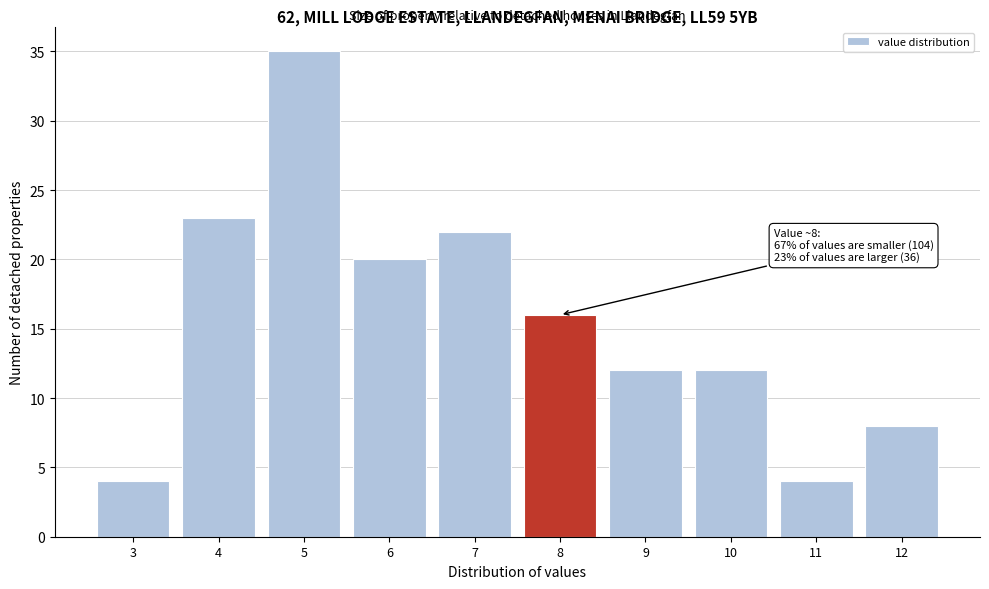

Reading right to left, what are all the values shown in this chart?

12=8	11=4	10=12	9=12	8=16	7=22	6=20	5=35	4=23	3=4